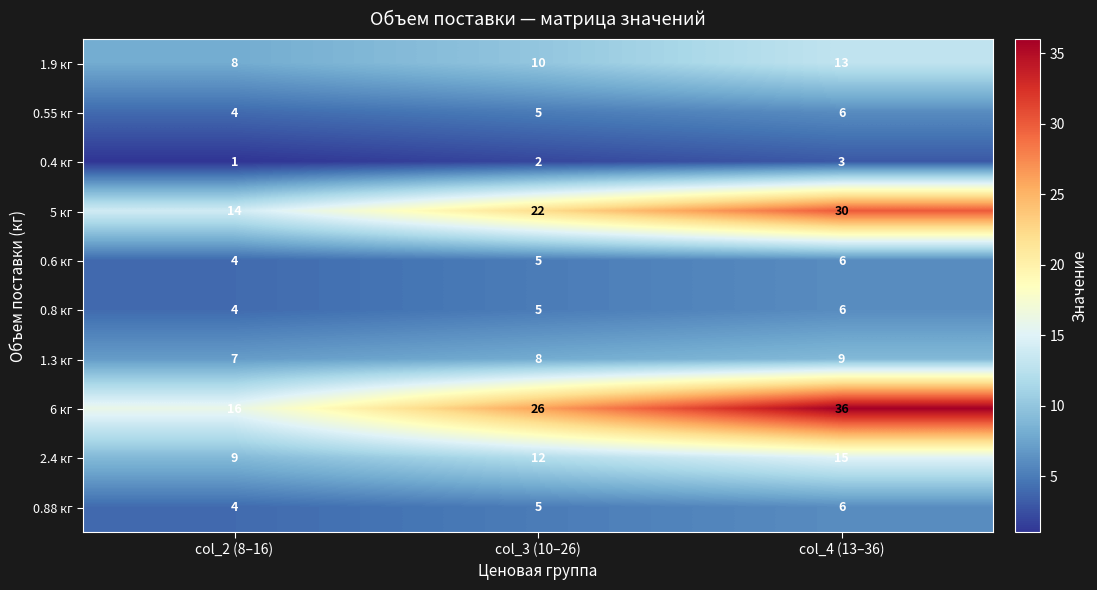

At which label does 0.55 кг reach its peak?

col_4 (13–36)